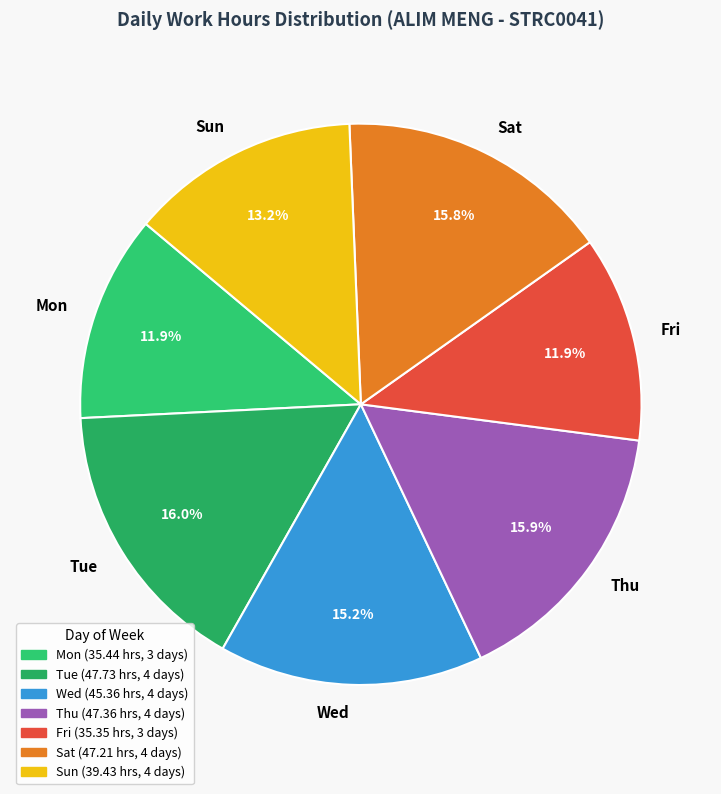

To the nearest percent, what is the difference between the largest and smallest slice percentages?

4%